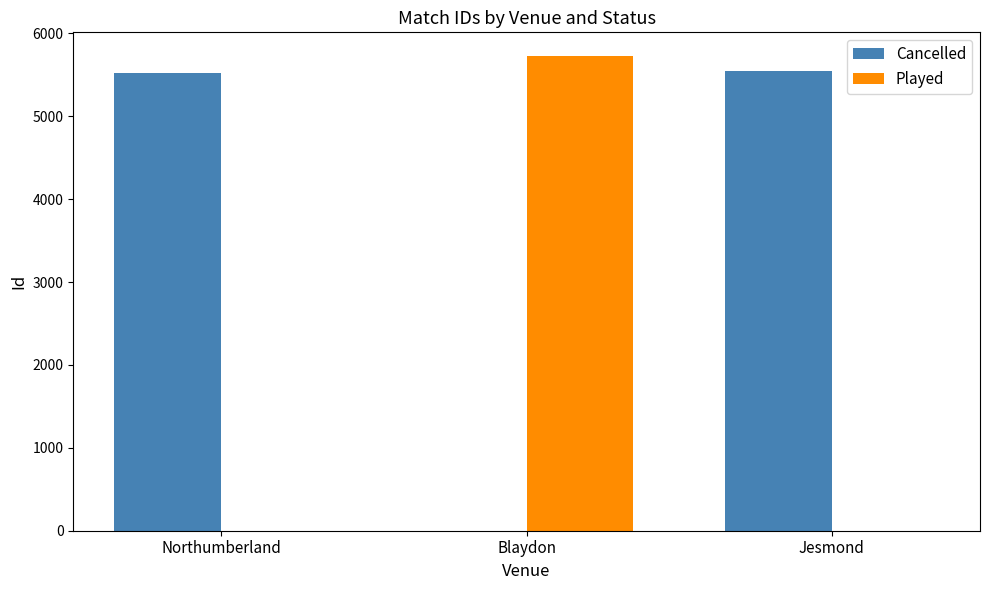

Is the value of Played at Northumberland greater than the value of Cancelled at Jesmond?

No